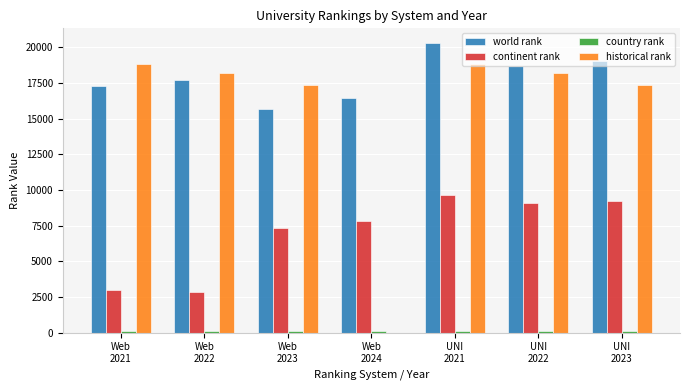

What is the approximate value of continent rank at Web
2022?

2877.0